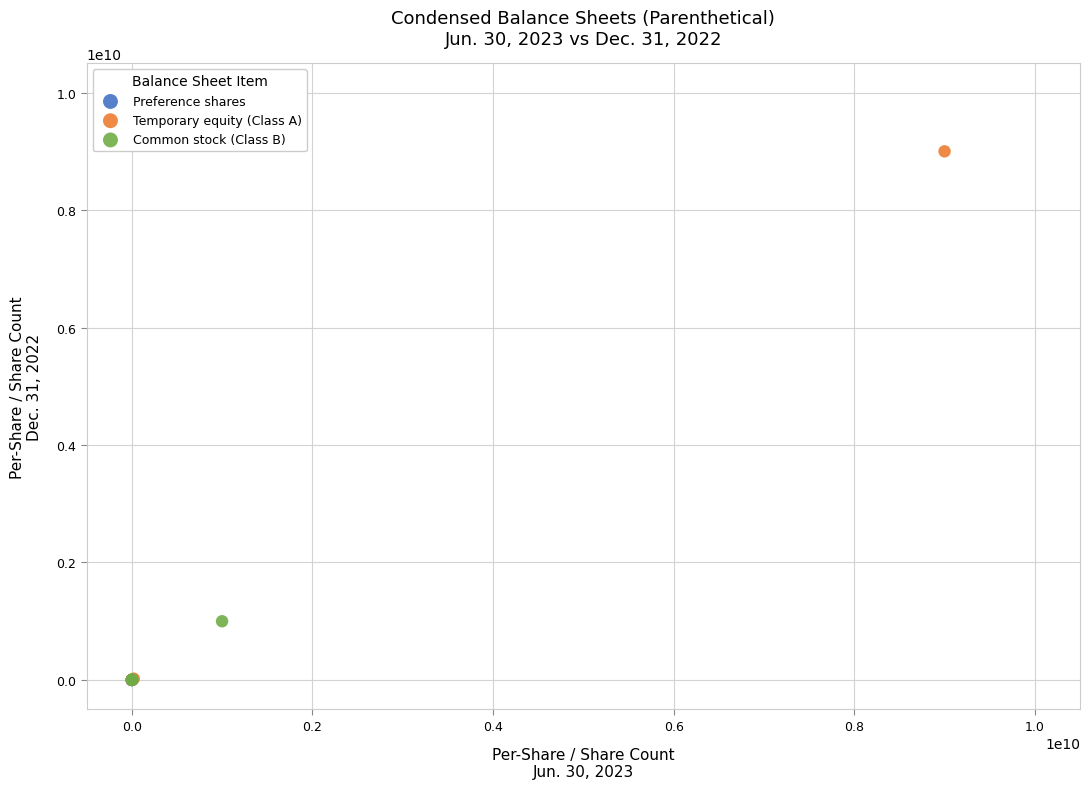

Which series reaches the maximum Y coordinate?

Temporary equity (Class A)